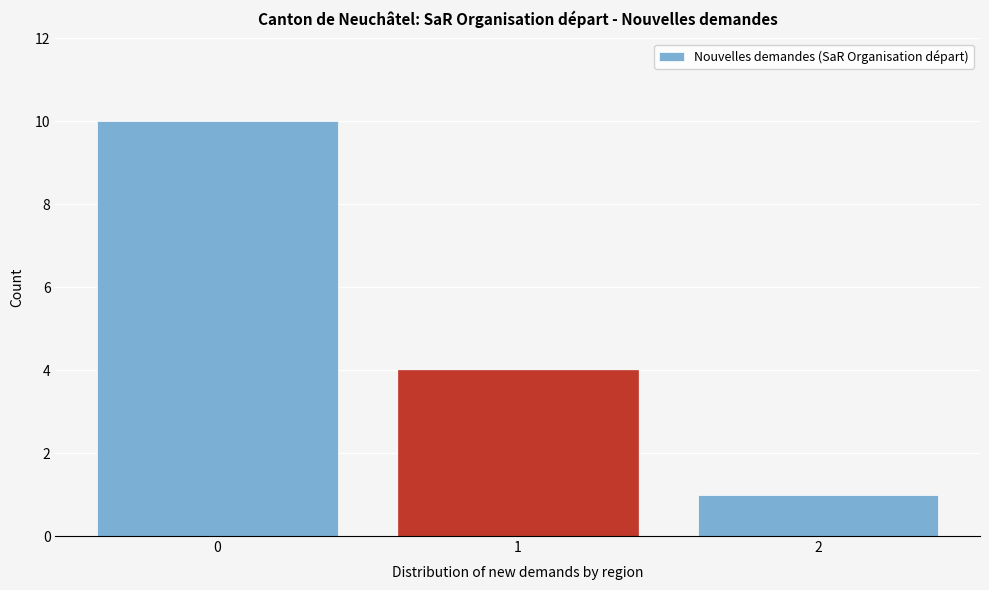

Reading left to right, transcribe all the data shown in this chart.

10	4	1